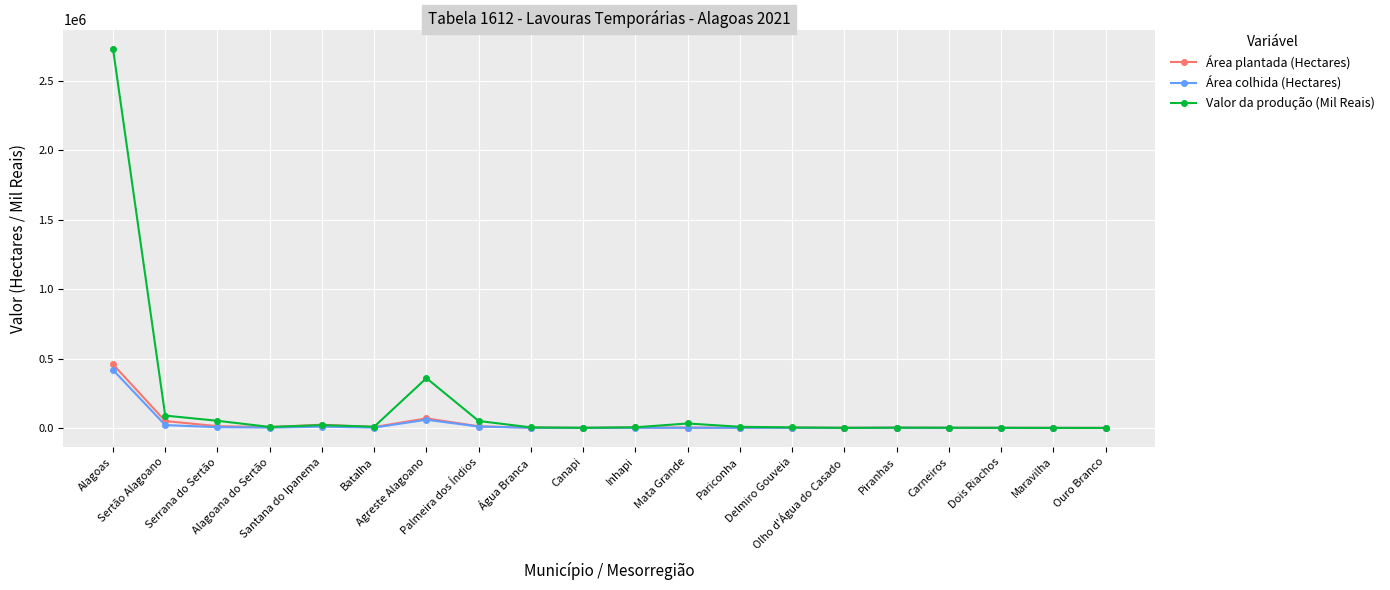

How many series are shown in this chart?

3